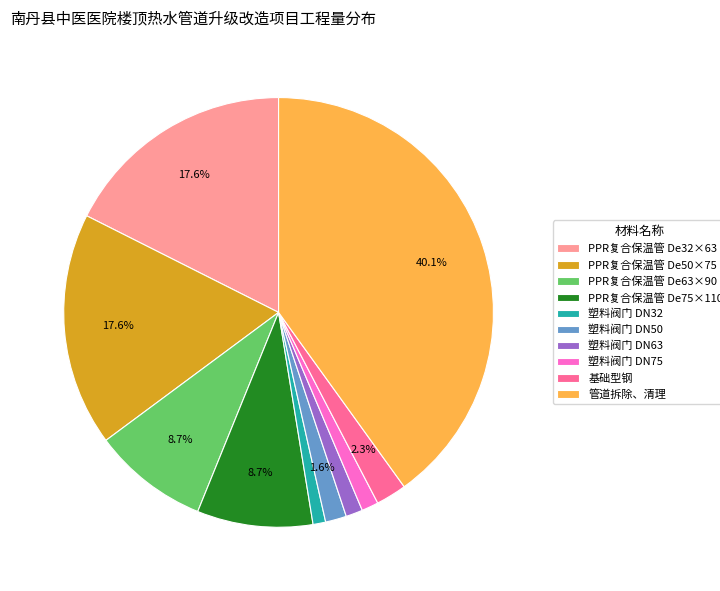

Which slice is the largest?

管道拆除、清理